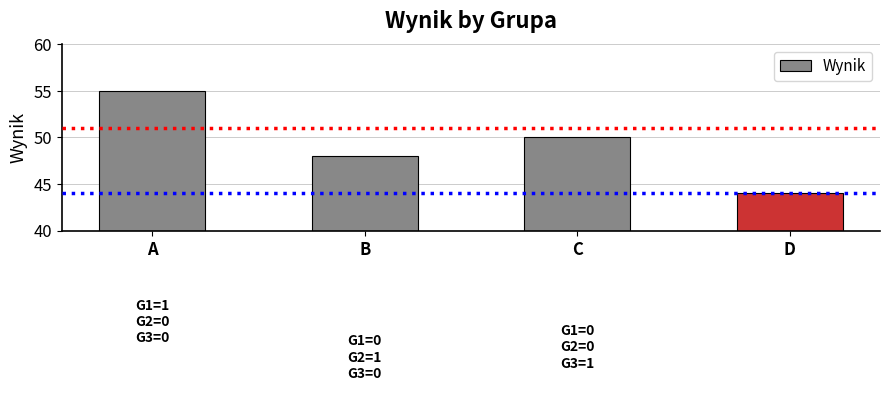

Rank the categories by value from highest to lowest.

A, C, B, D